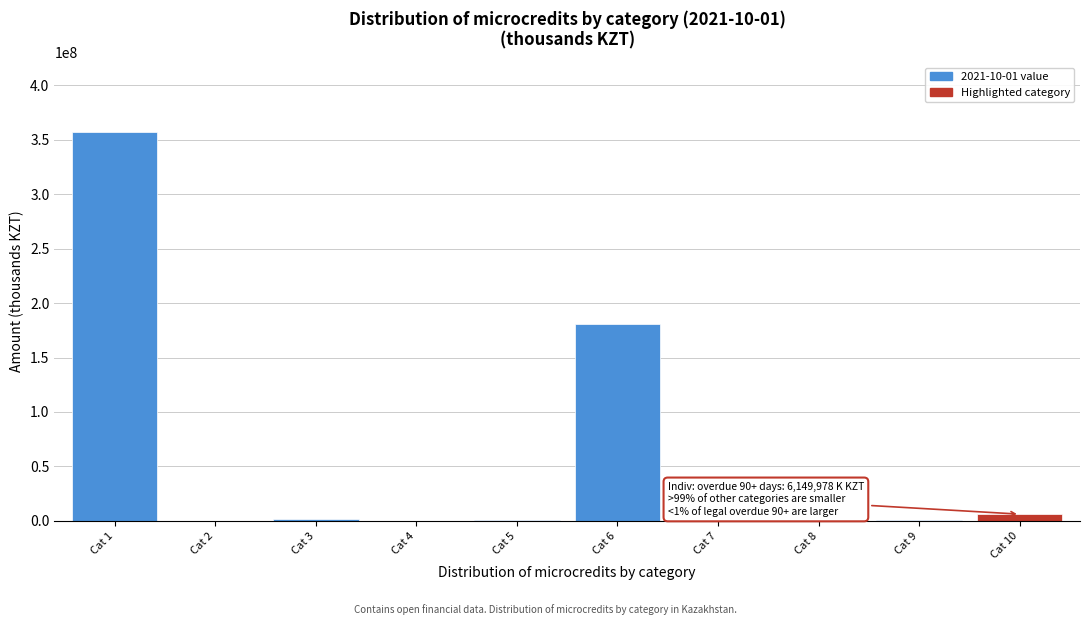

What is the sum of all values?

548833960